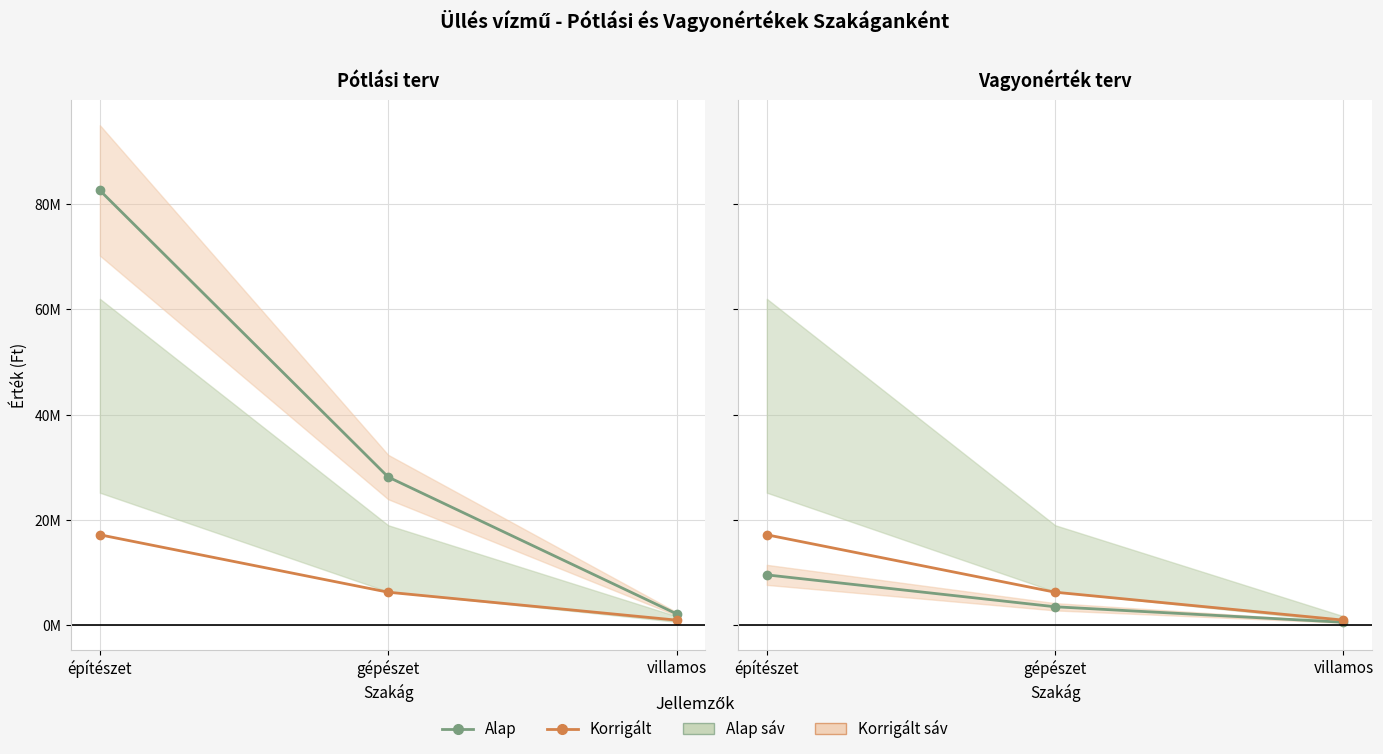

What position from the right is gépészet?

2